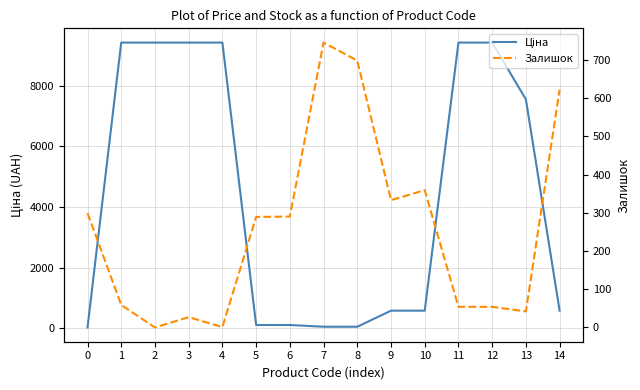

Which has a higher value, 1 or 13?

1